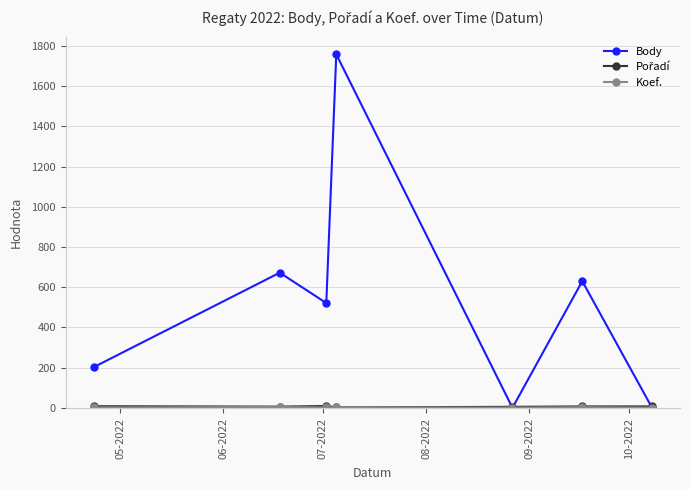

Does the chart display data point markers on the line(s)?

Yes